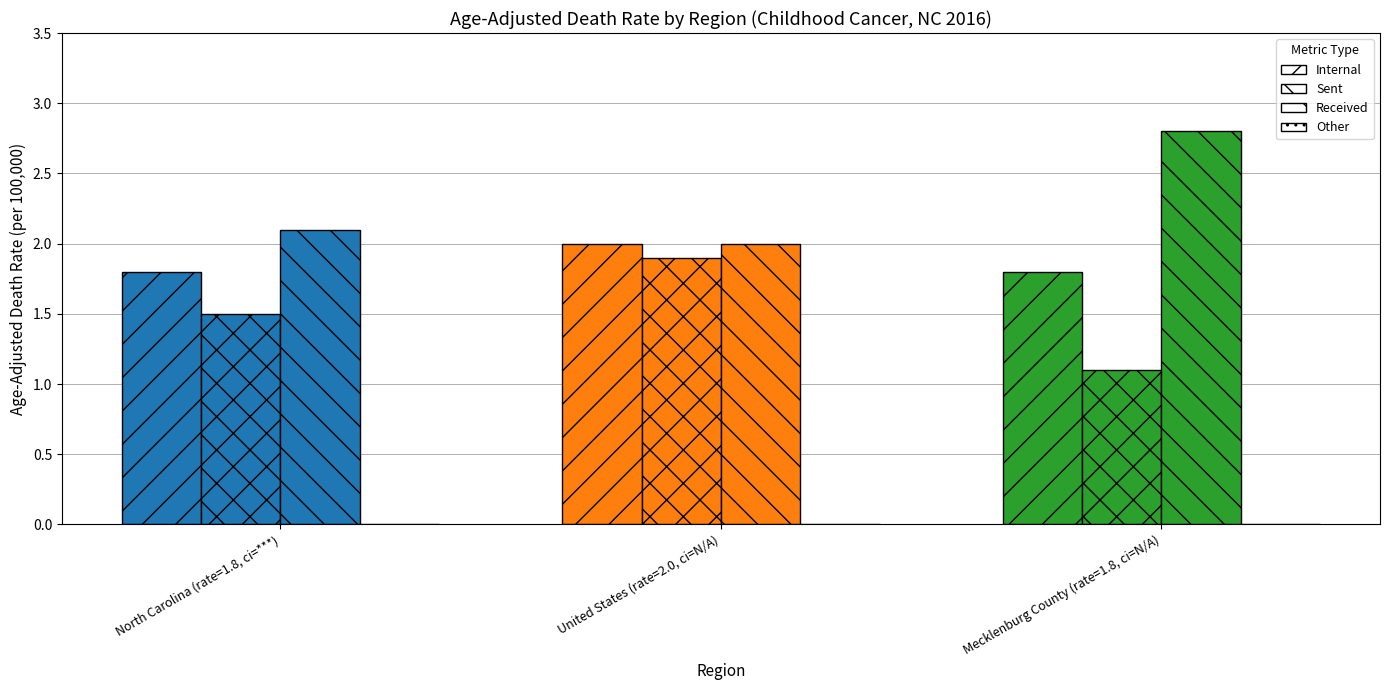

At how many categories does at least one series exceed 2?

2